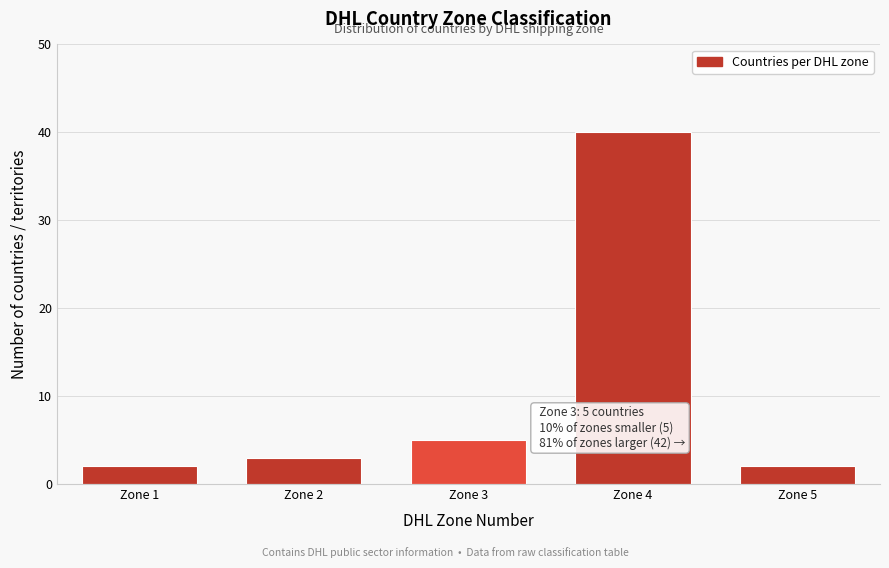

Reading left to right, transcribe all the data shown in this chart.

2	3	5	40	2